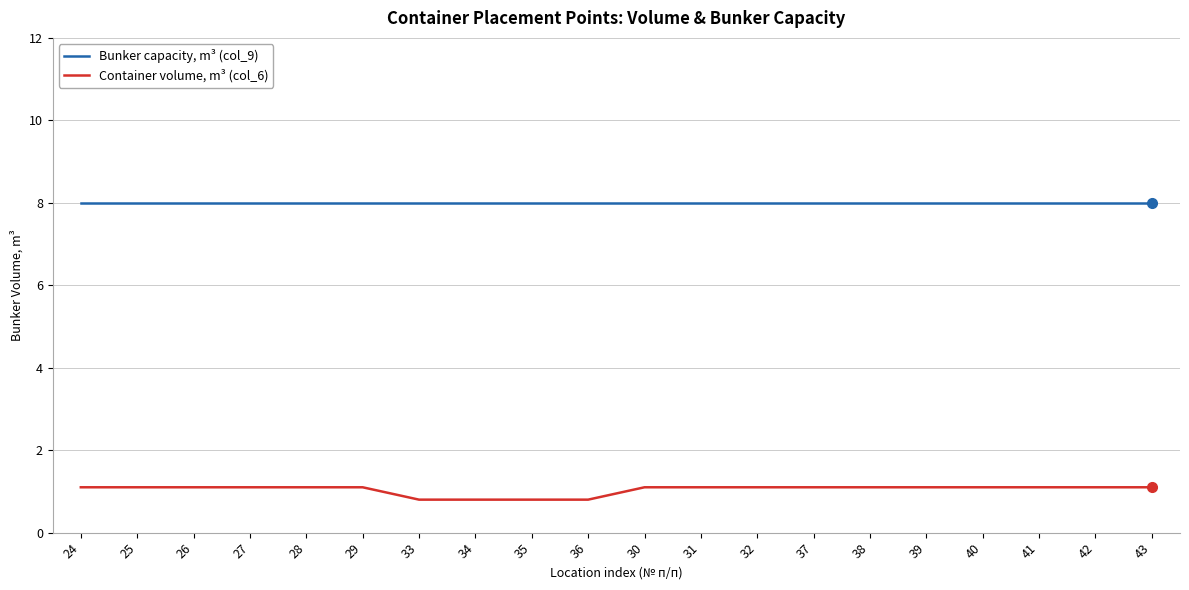

What is the difference between the highest and lowest values at 33?

7.2